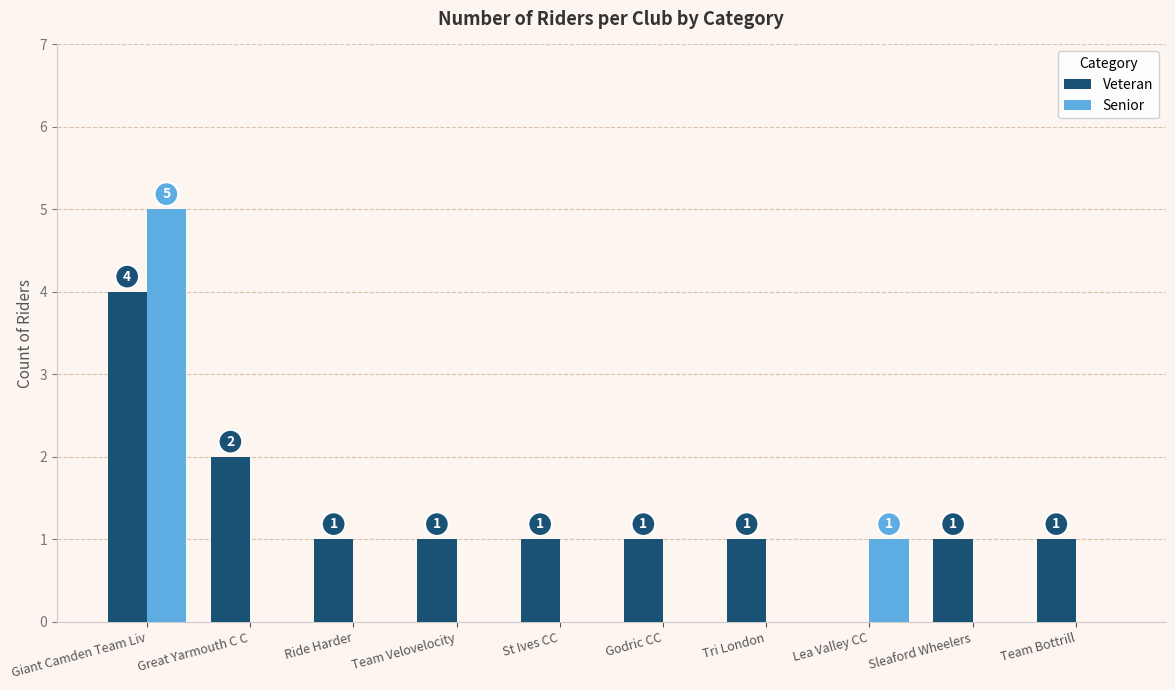

What value does the Senior series have at Giant Camden Team Liv?

5